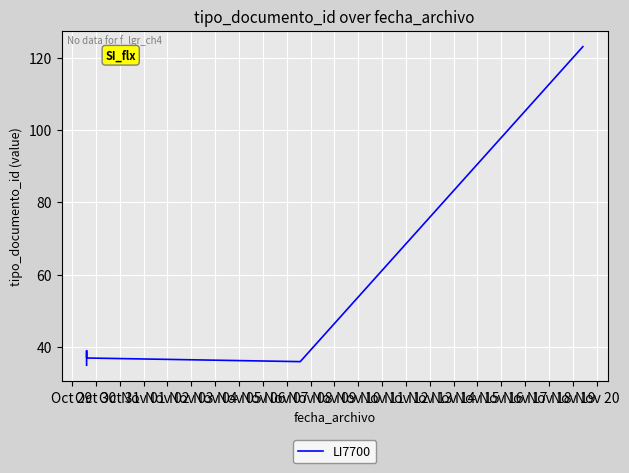

True or false: the data has more than 0 interior local peaks.

True